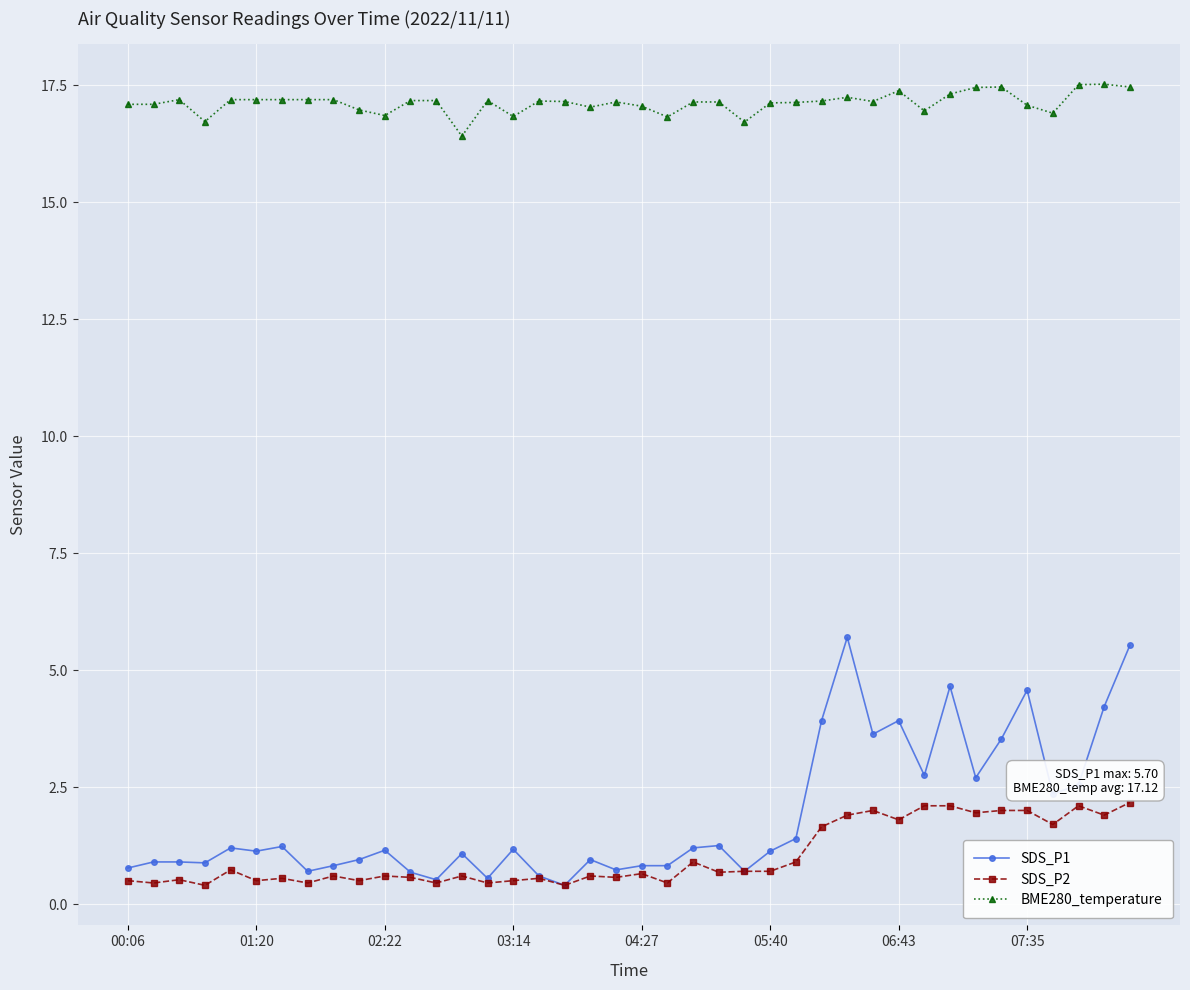

True or false: SDS_P1 and BME280_temperature intersect in this chart.

False